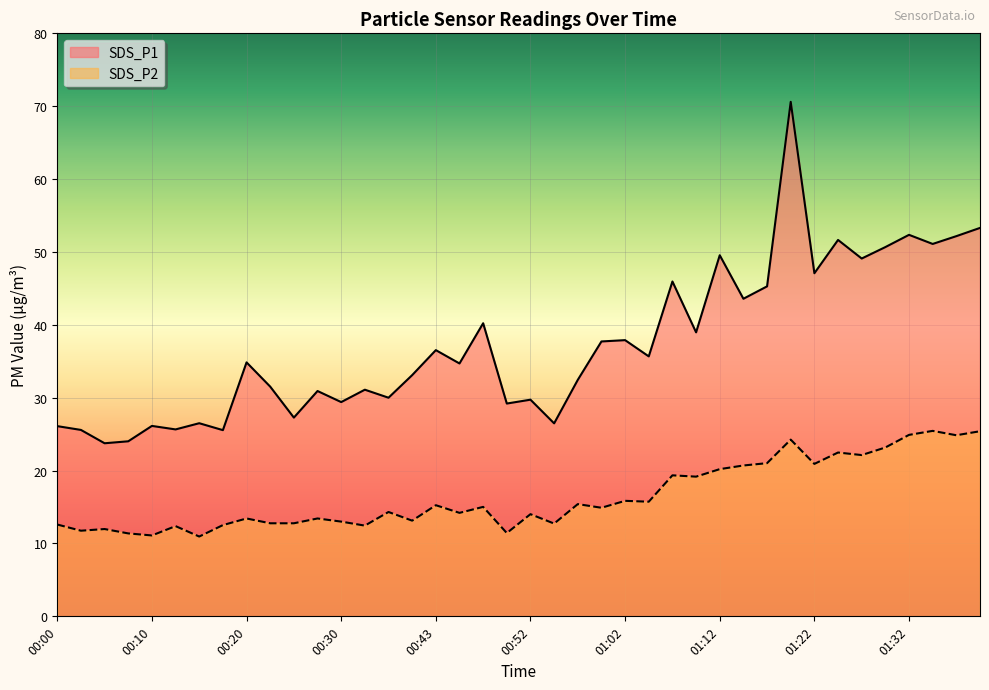

What is the greatest value displayed?

70.6